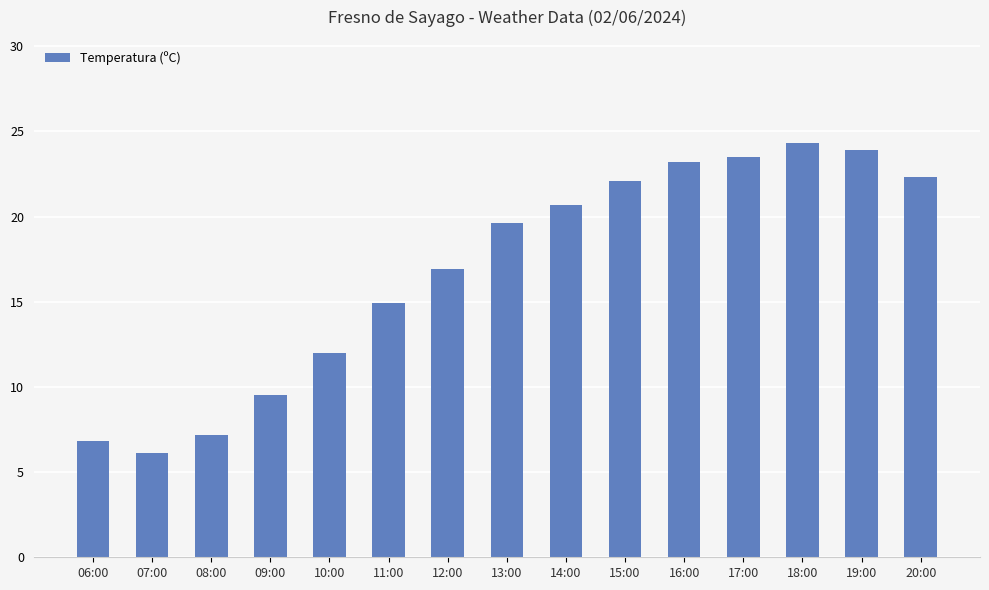

What is the difference between the second highest and minimum values?

17.8